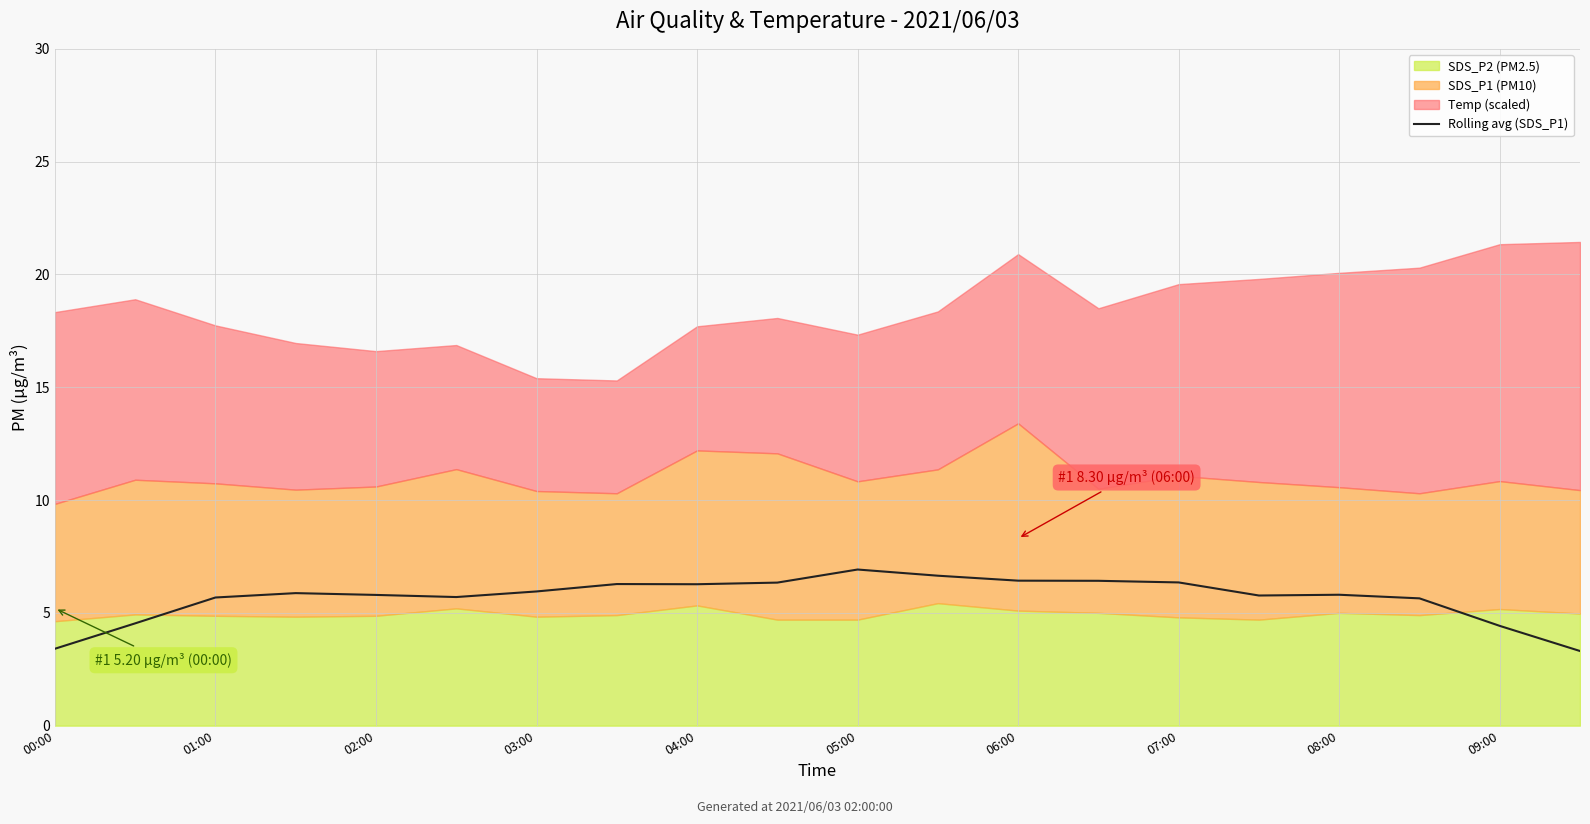

Where does the Rolling avg (SDS_P1) series first go above 5?

01:00